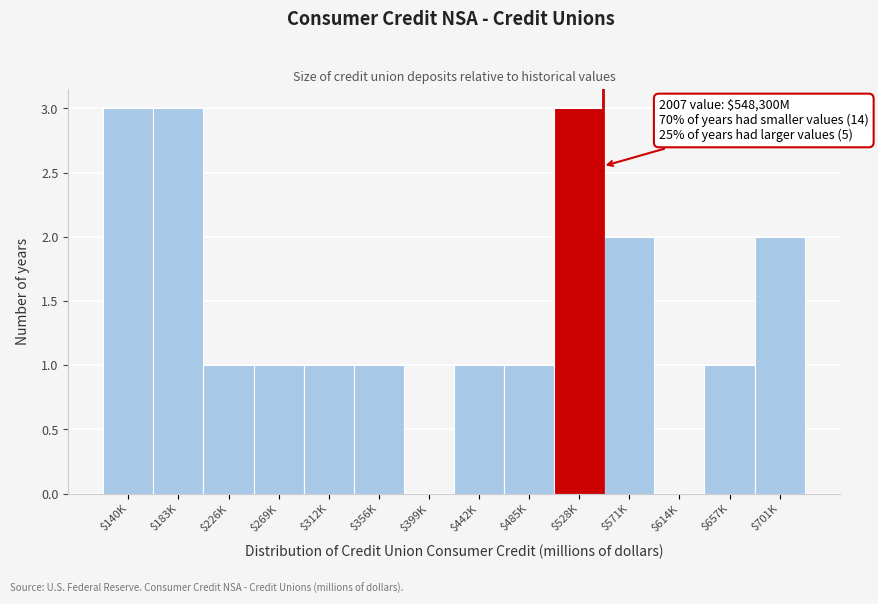

What is the greatest value displayed?

3